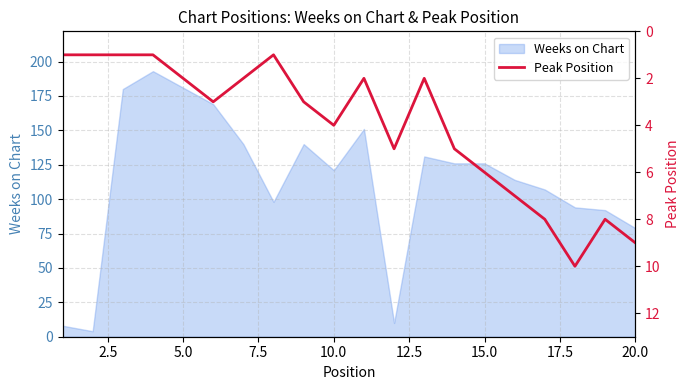

What is the highest value of the Weeks on Chart series?

193